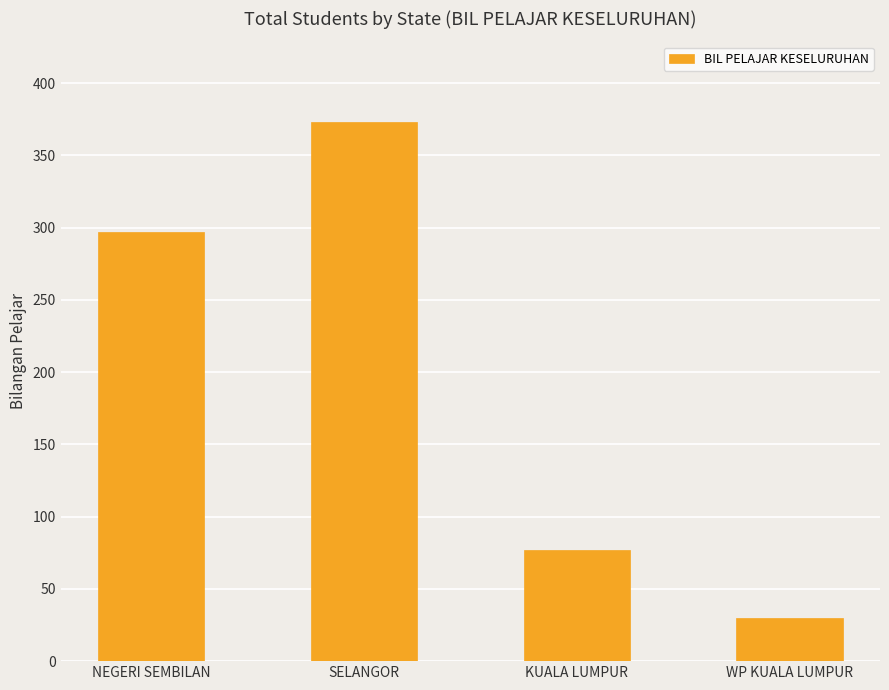

How many data points does each series have?

4